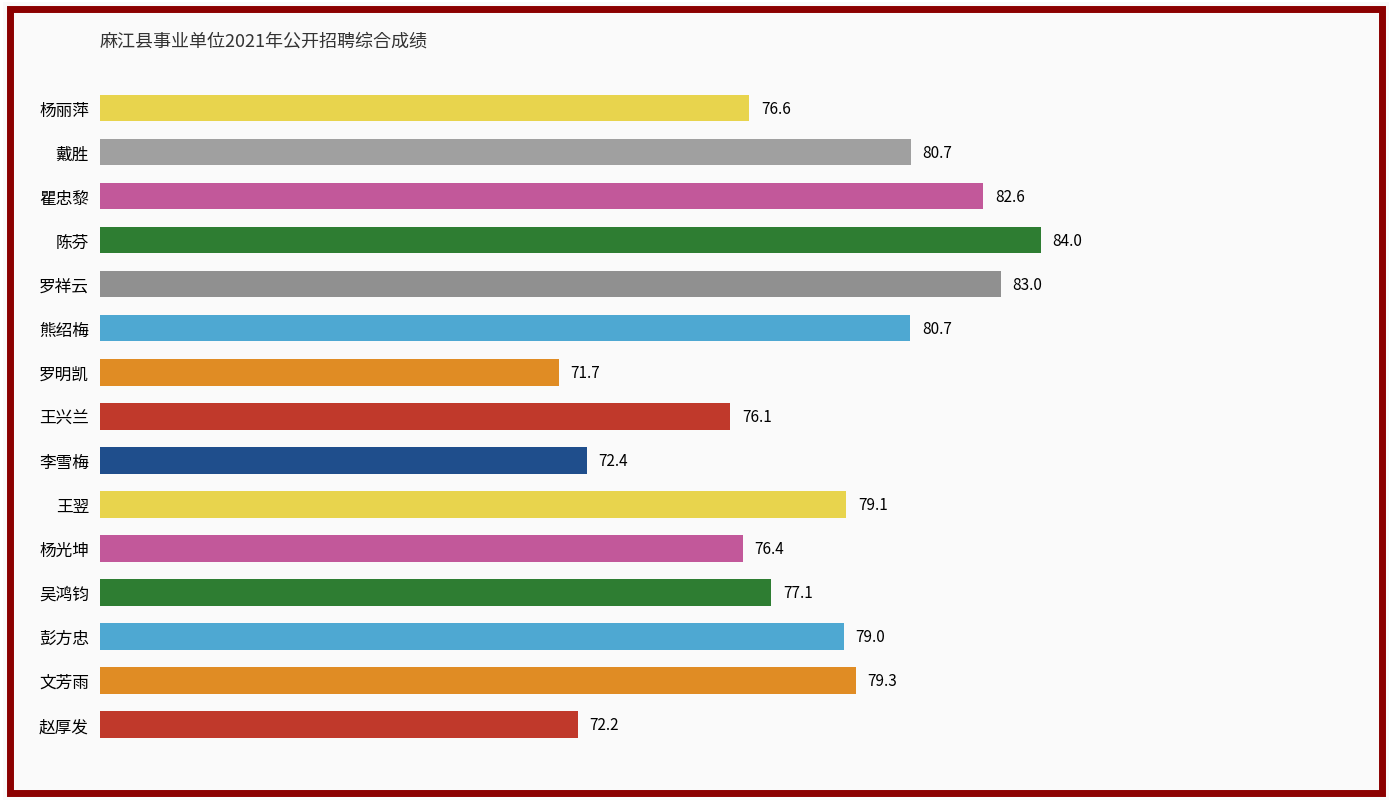

Does the chart contain any negative values?

No